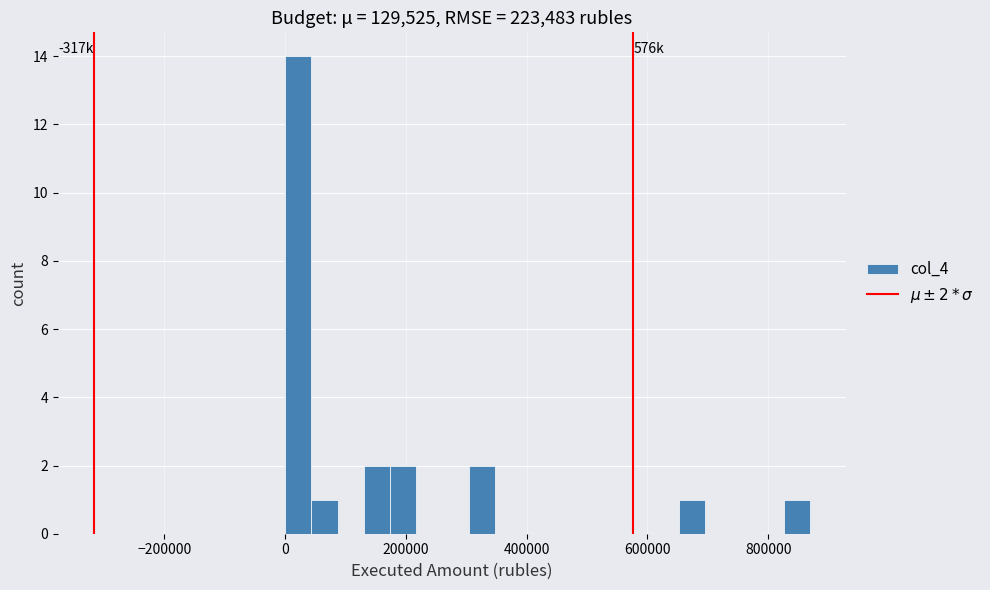

Read against the x-axis, roughly where is the centre of the tallest bar?

20000